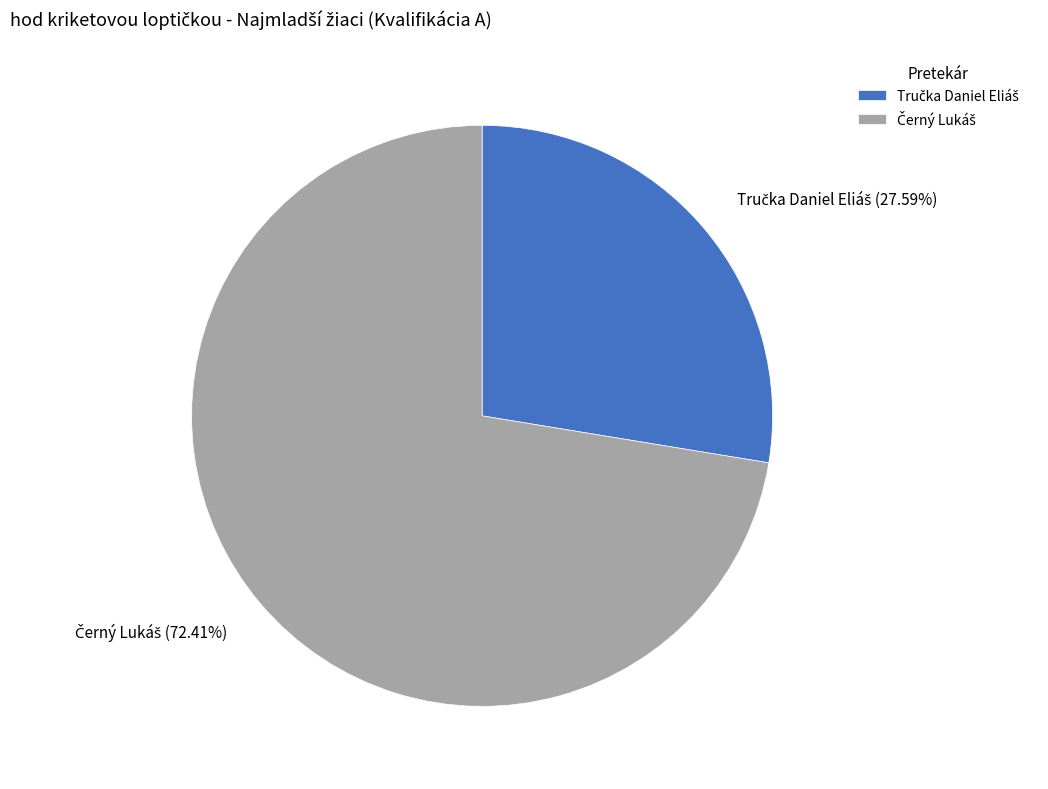

Is there any slice that represents more than half of the pie?

Yes